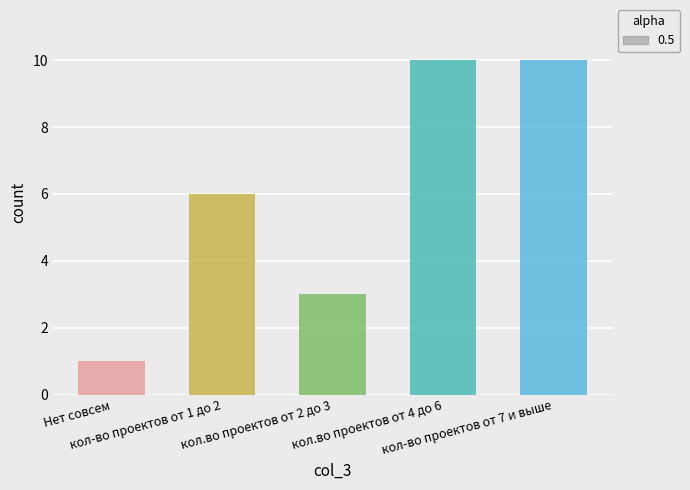

Does the chart contain stacked bars?

No